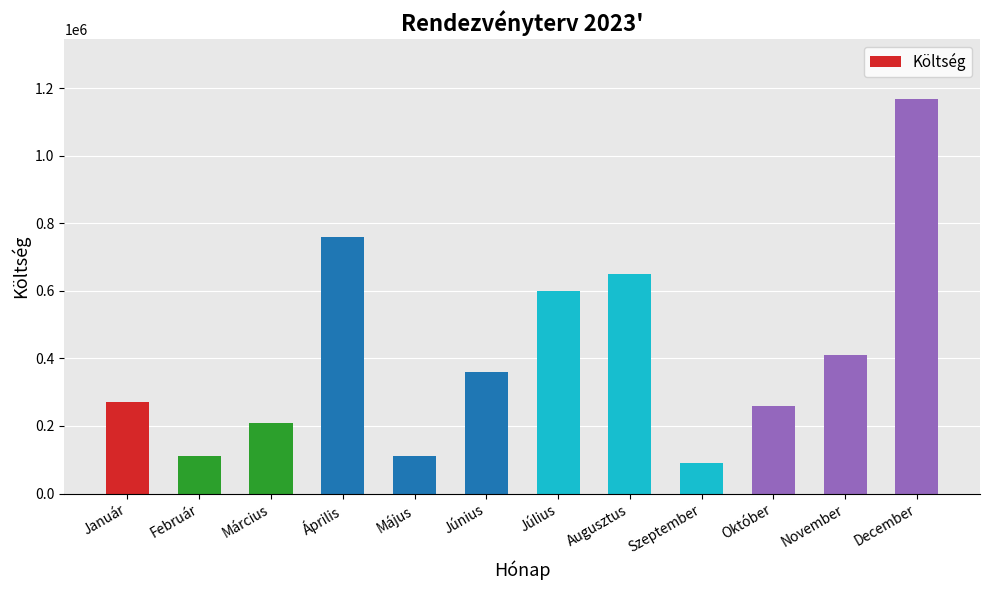

Which has a higher value, Február or Szeptember?

Február